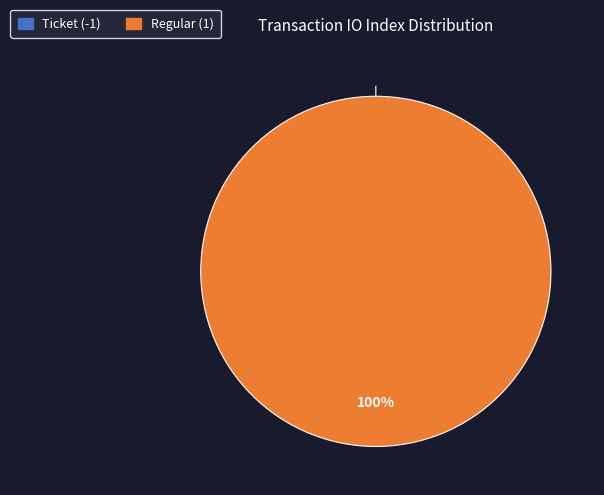

How many segments does this pie chart have?

2